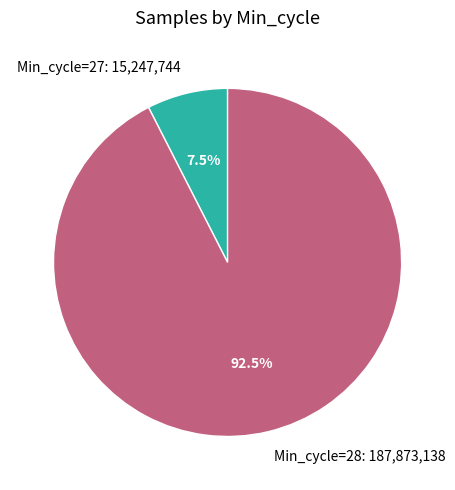

Does Min_cycle=28: 187,873,138 represent more than half of the total?

Yes